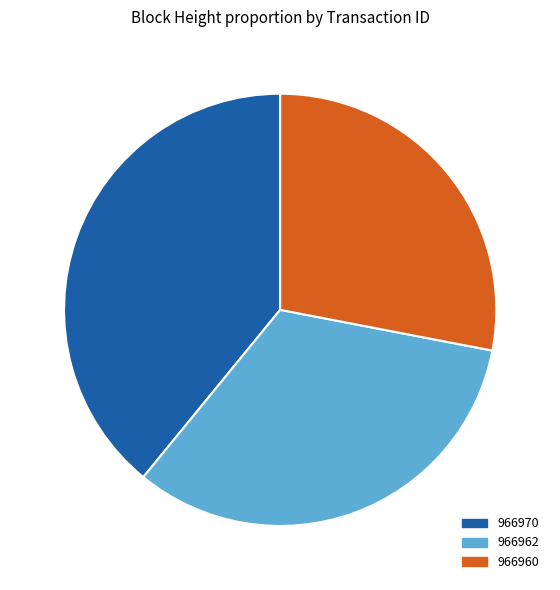

Approximately how many times larger is the value at 966960 compared to 966962?

0.9